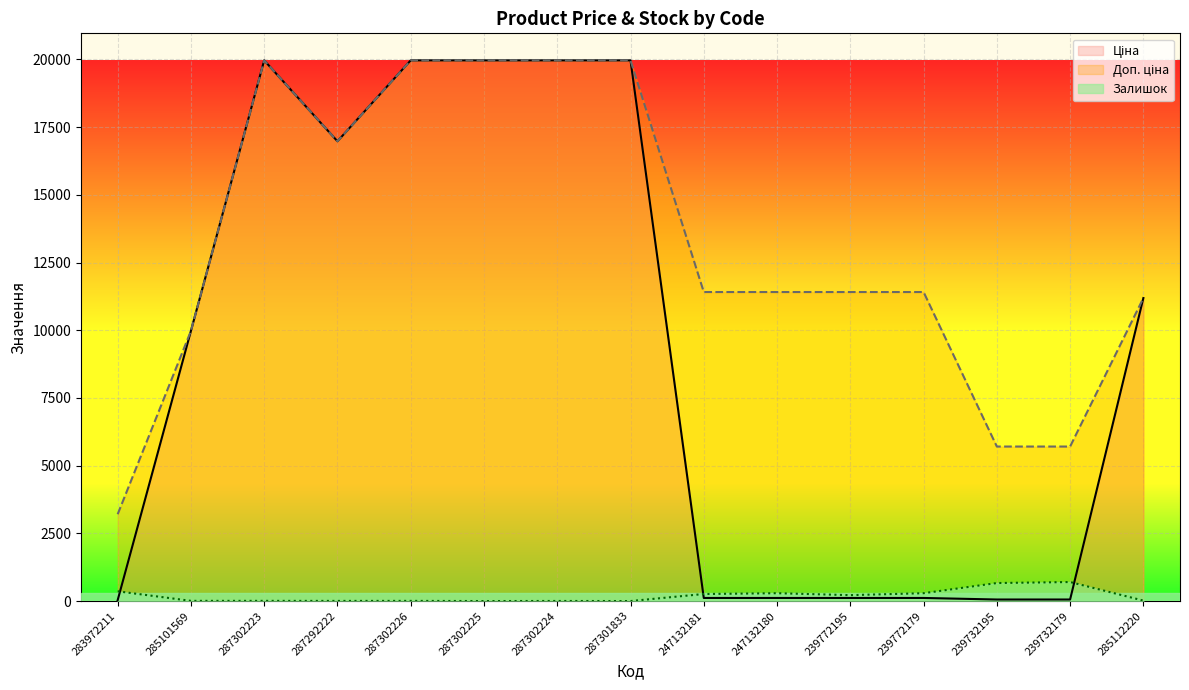

What is the total value across all series at 247132180?

11814.1